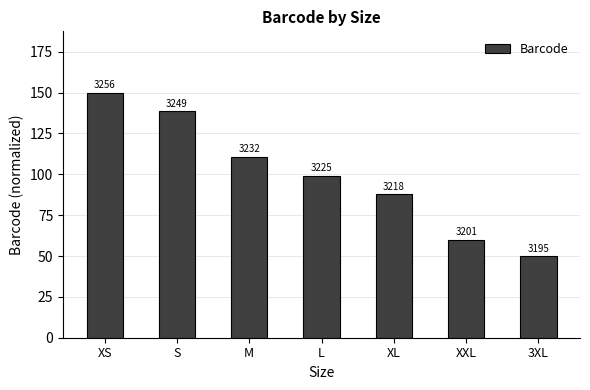

Is it true that the value at XL is 87.7?

True